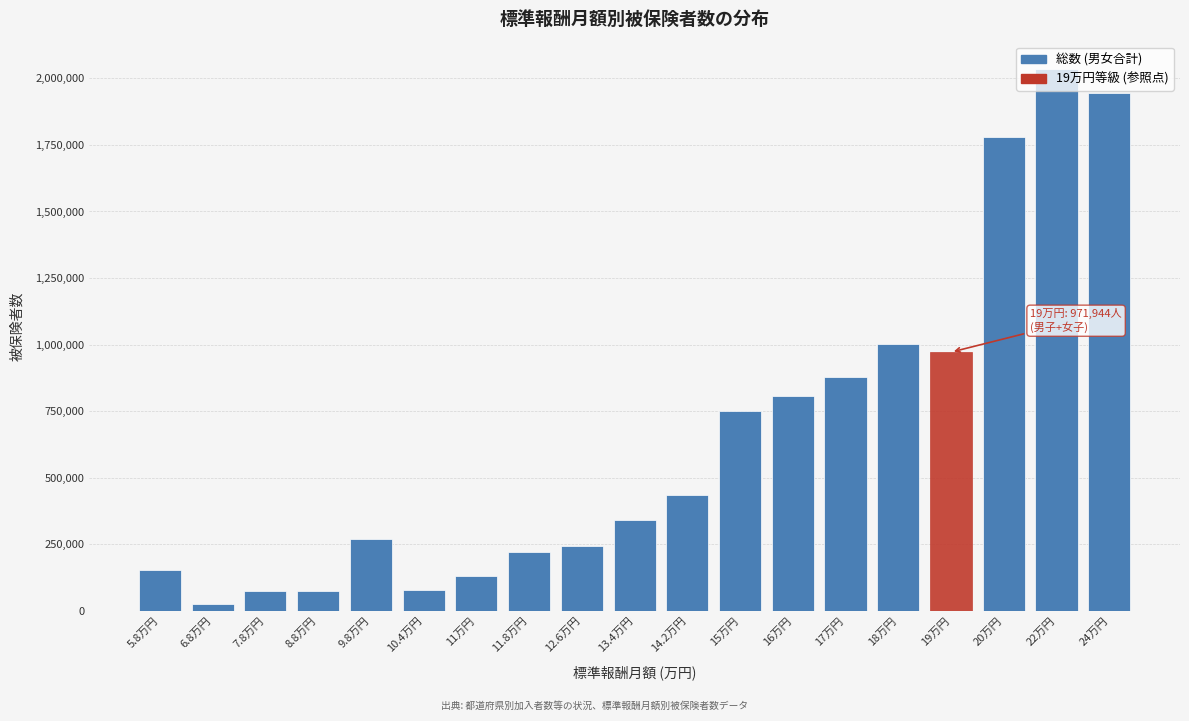

At which label is the value closest to 1030757?

18万円